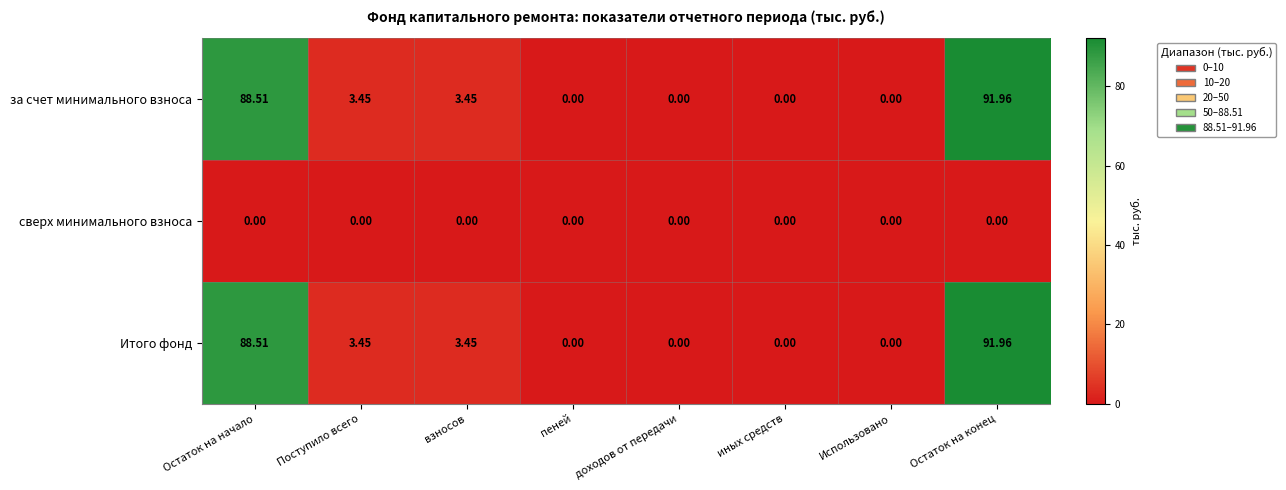

At which label does Итого фонд reach its peak?

Остаток на конец